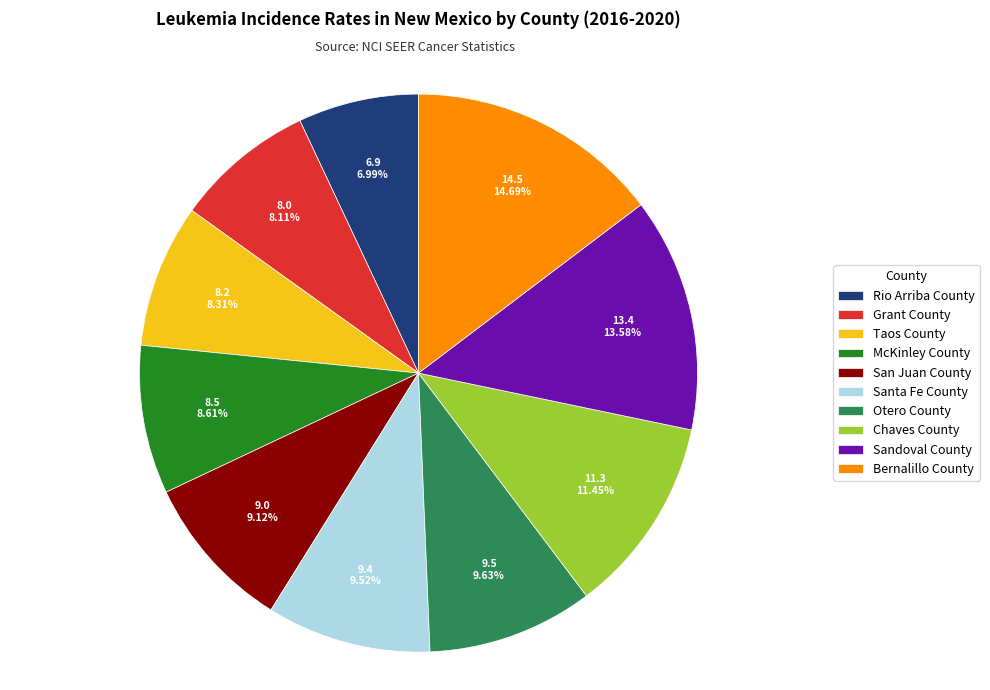

True or false: Sandoval County accounts for 14% of the total.

True